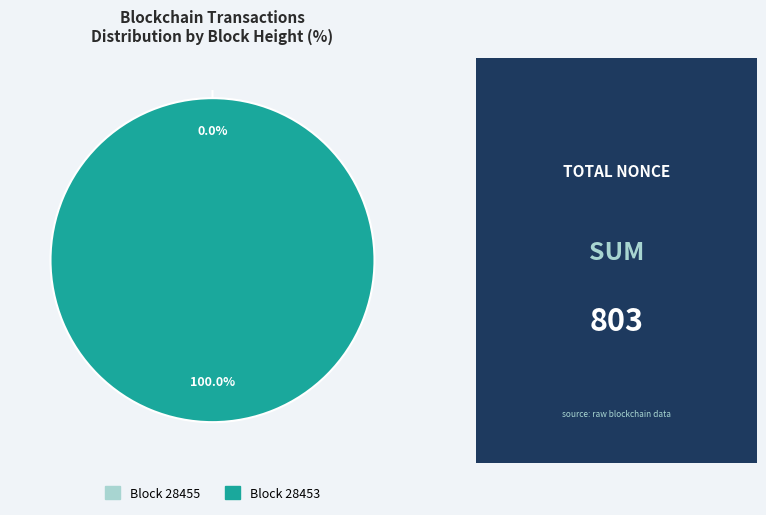

To the nearest percent, what is the combined percentage of 28453 and 28455?

100%